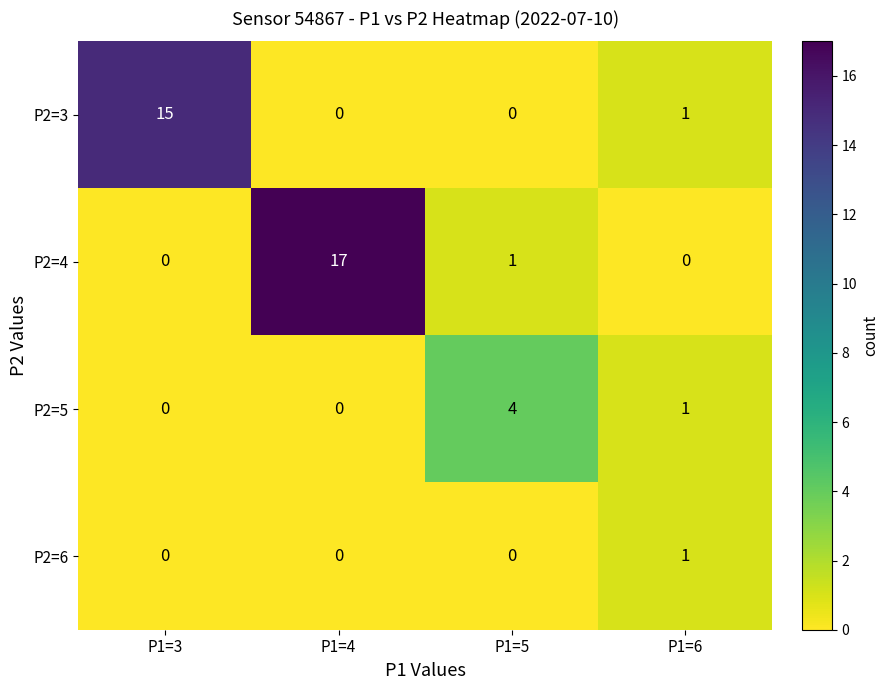

Which series has the widest spread of values?

P2=4